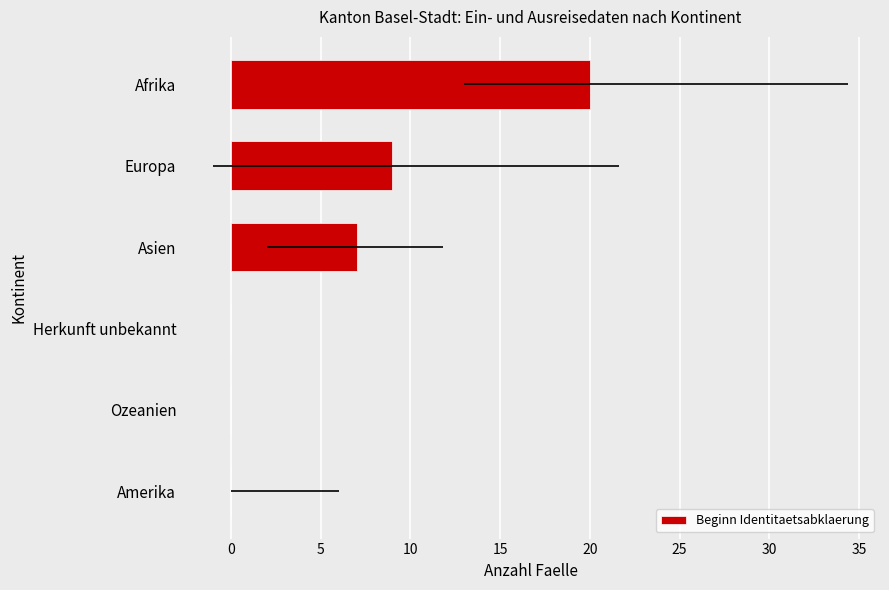

How many positive values are there?

3